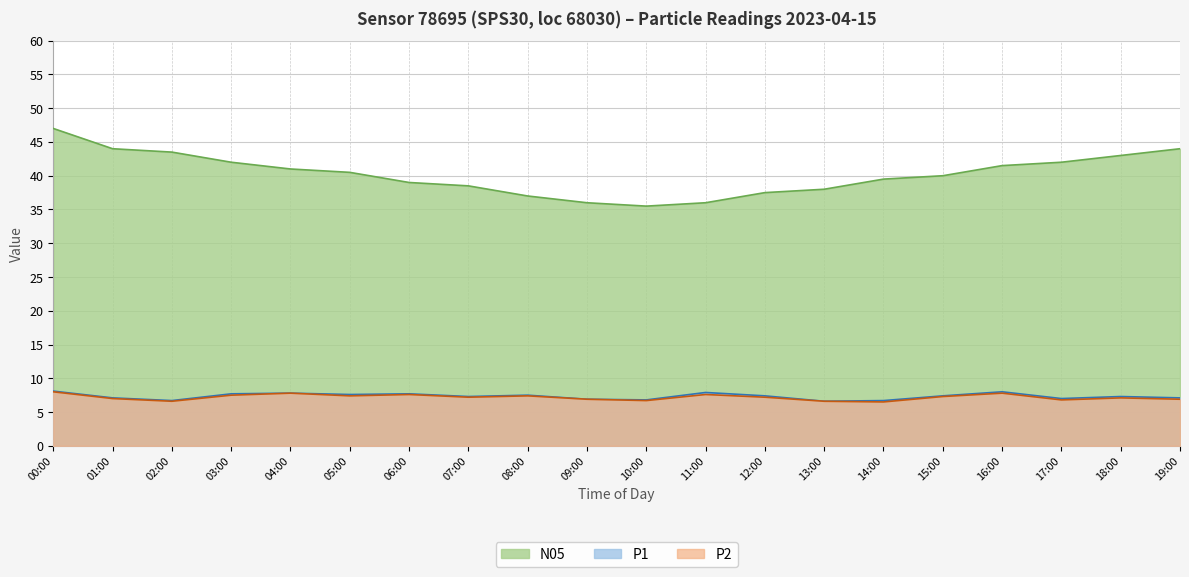

Which series has the largest total across all categories?

N05